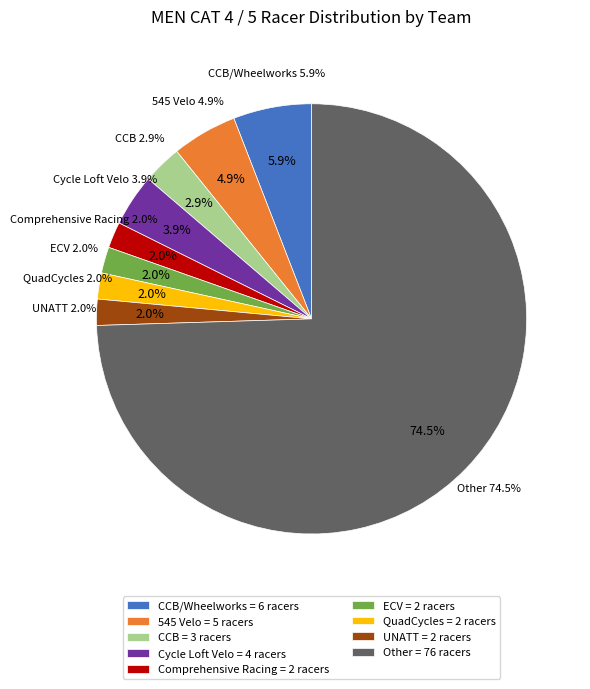

What percentage is NOT represented by Cycle Loft Velo?

96.1%